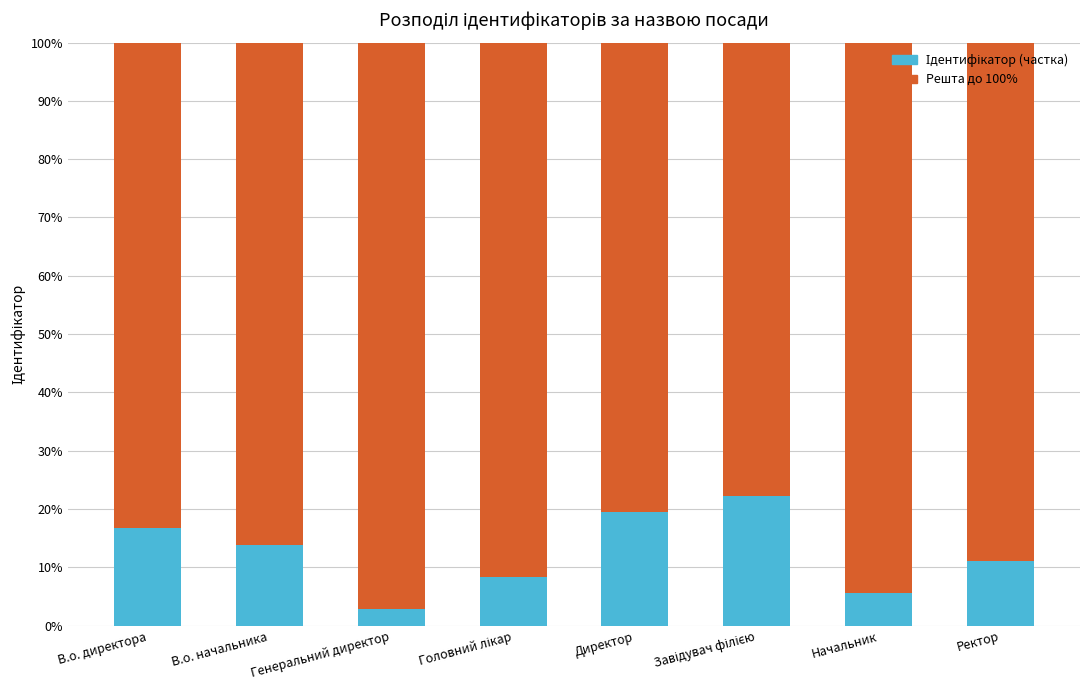

What is the total value across all series at Генеральний директор?

100.0